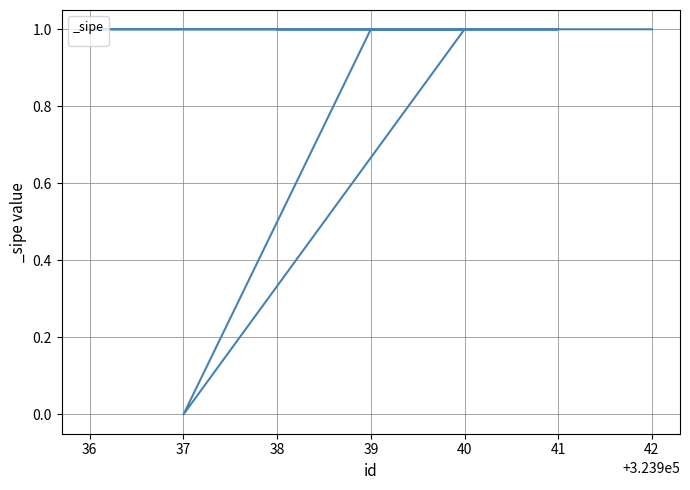

The chart shows a value of -1 at 37. True or false?

False